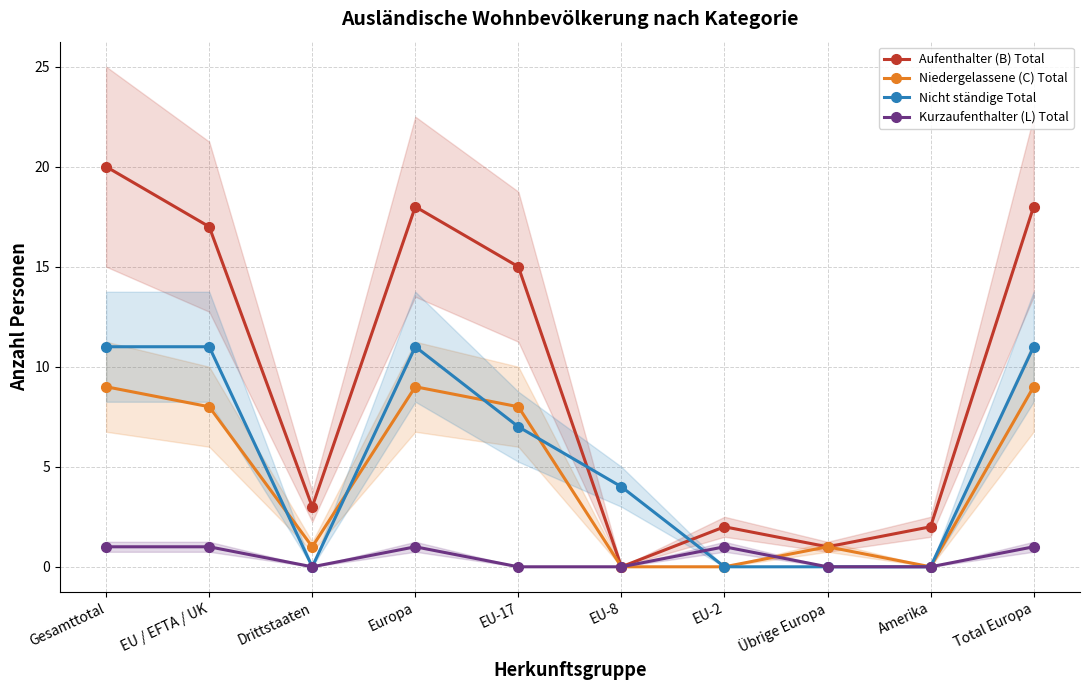

Which series changed the most between EU-8 and Übrige Europa?

Nicht ständige Total